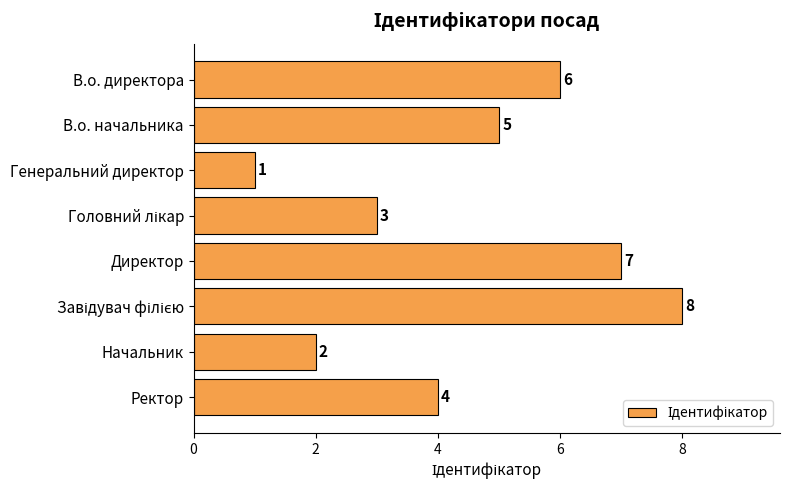

Reading top to bottom, extract all data points from this chart.

6	5	1	3	7	8	2	4